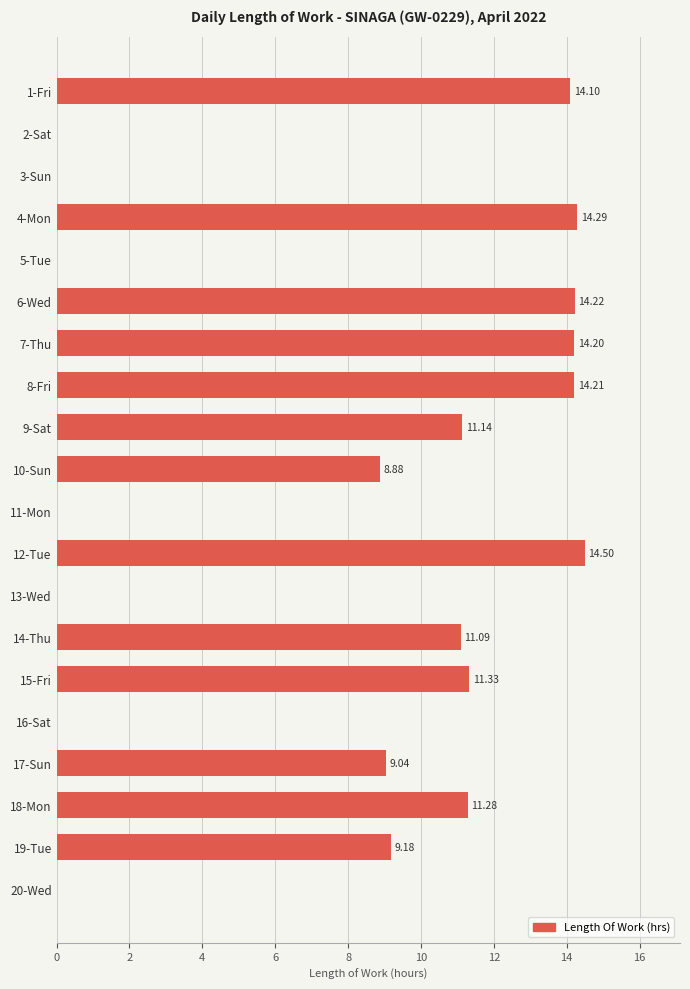

Between 9-Sat and 16-Sat, which is larger?

9-Sat